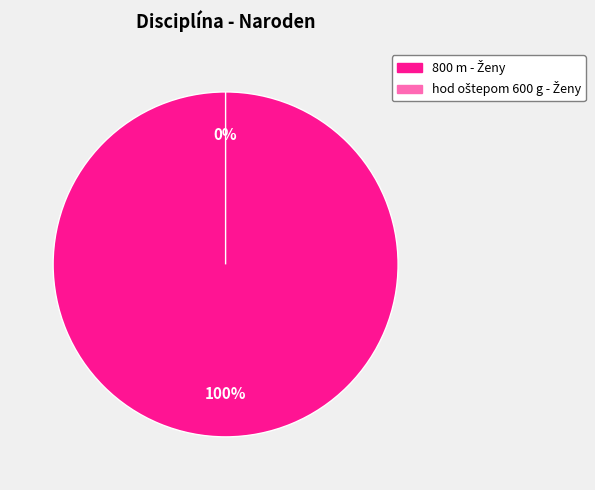

The hod oštepom 600 g - Ženy slice represents 1% of the pie. True or false?

False